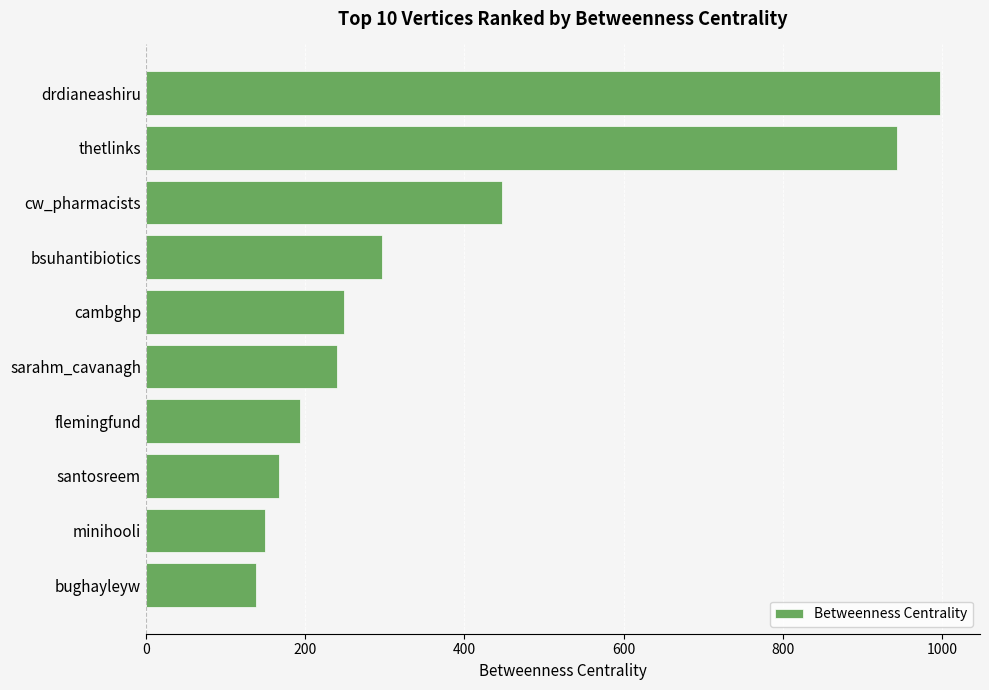

At which label is the value closest to 567?

cw_pharmacists